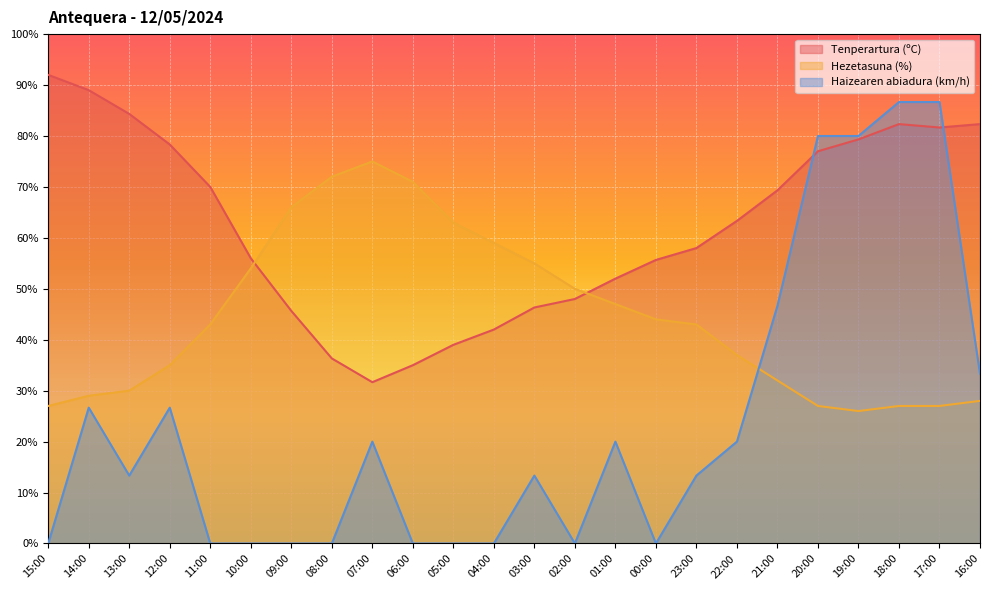

The Hezetasuna (%) series shows 11.5 at 10:00. True or false?

False